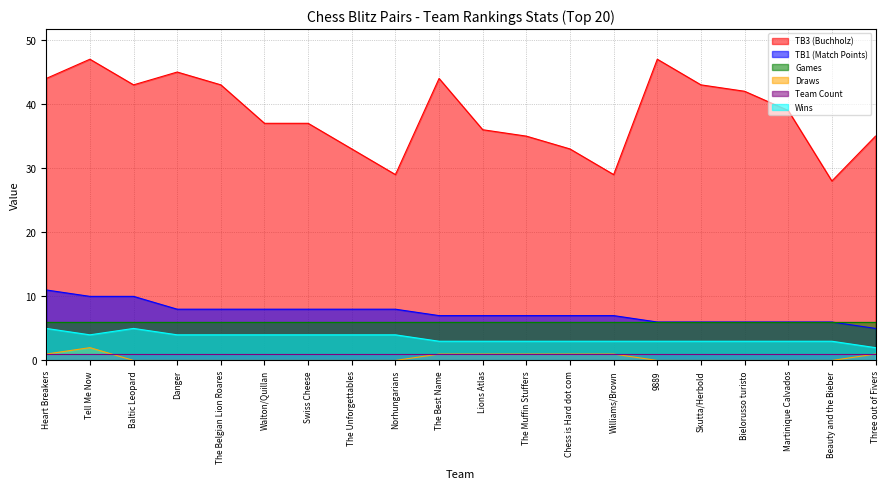

Where does the TB3 (Buchholz) series first go above 39?

Heart Breakers